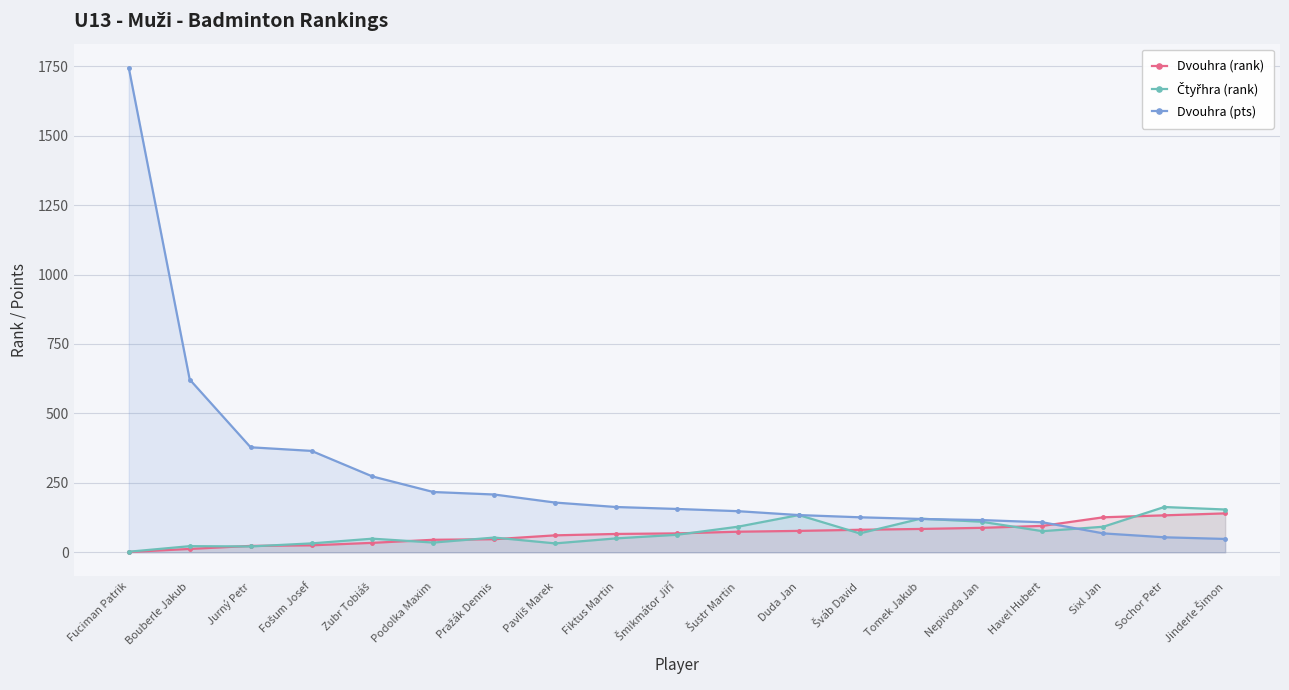

What is the approximate value of Dvouhra (rank) at Fiktus Martin?

66